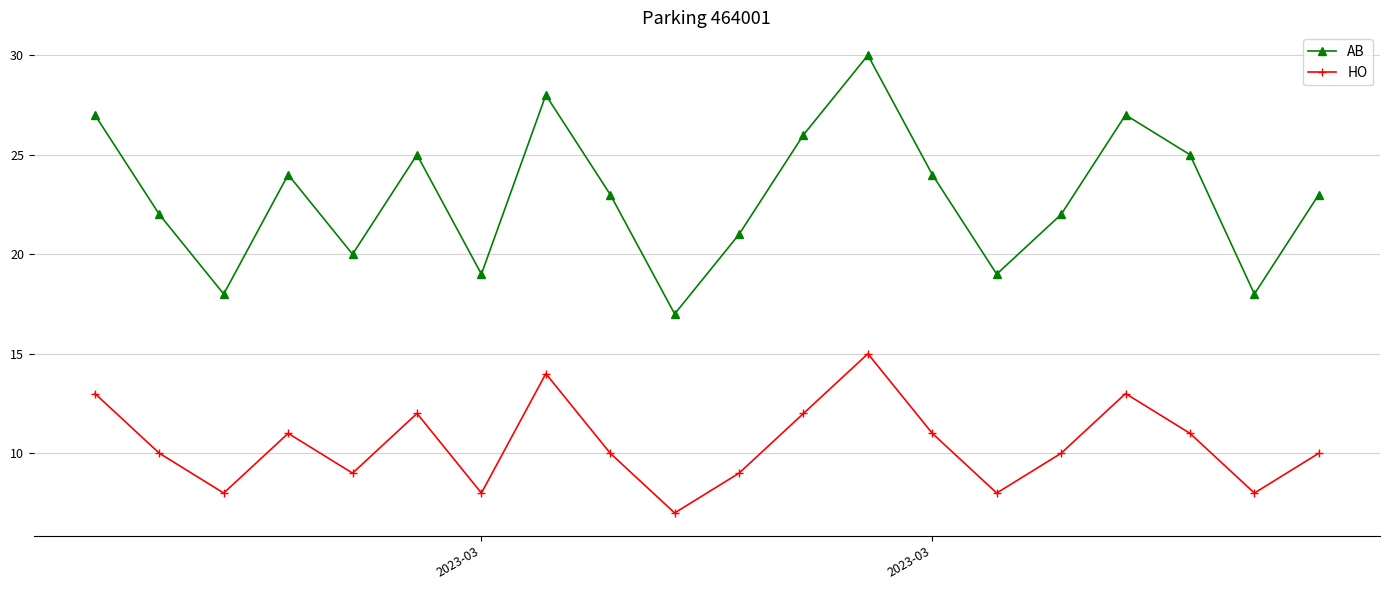

In AB, how many points are lower than both neighbors (excluding endpoints)?

6